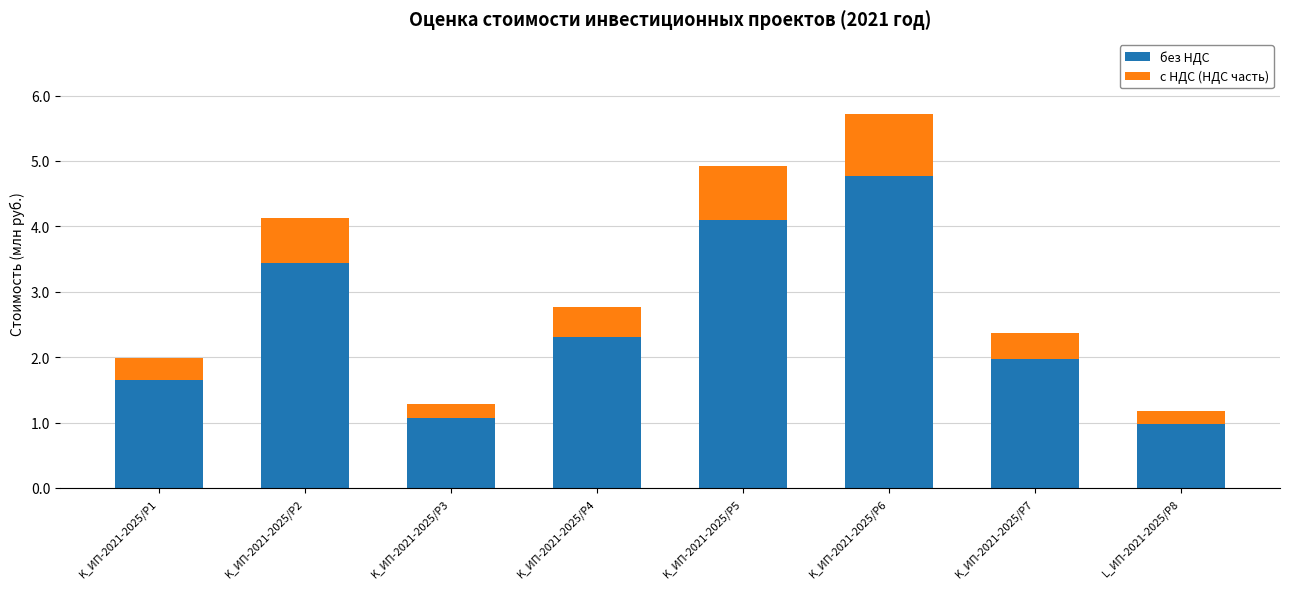

What value does the без НДС series have at K_ИП-2021-2025/Р4?

2.3